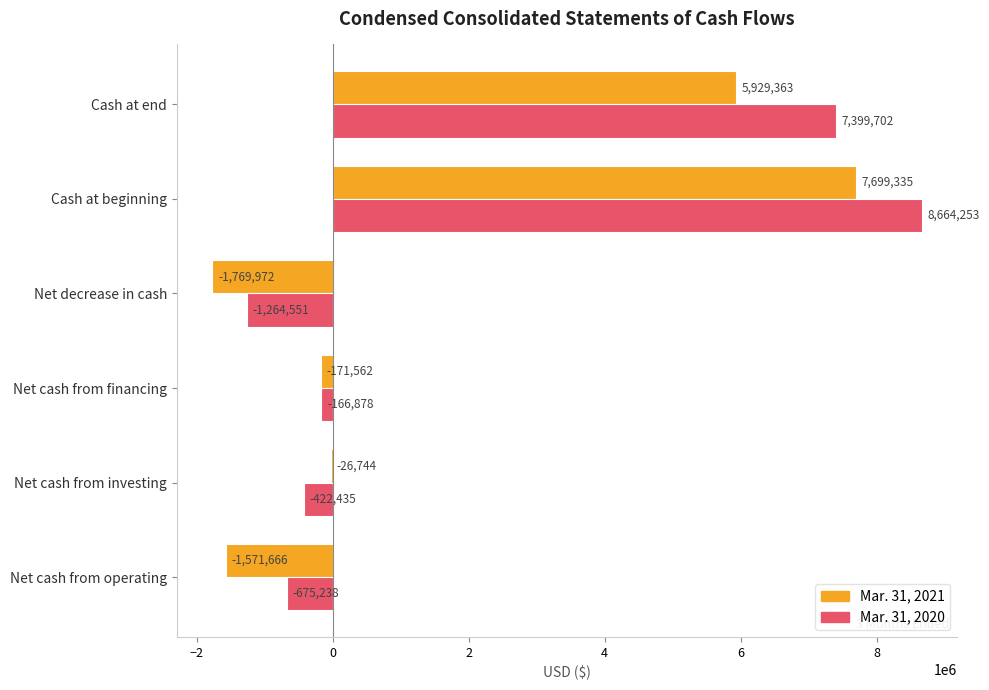

What is the greatest value displayed?

8664253